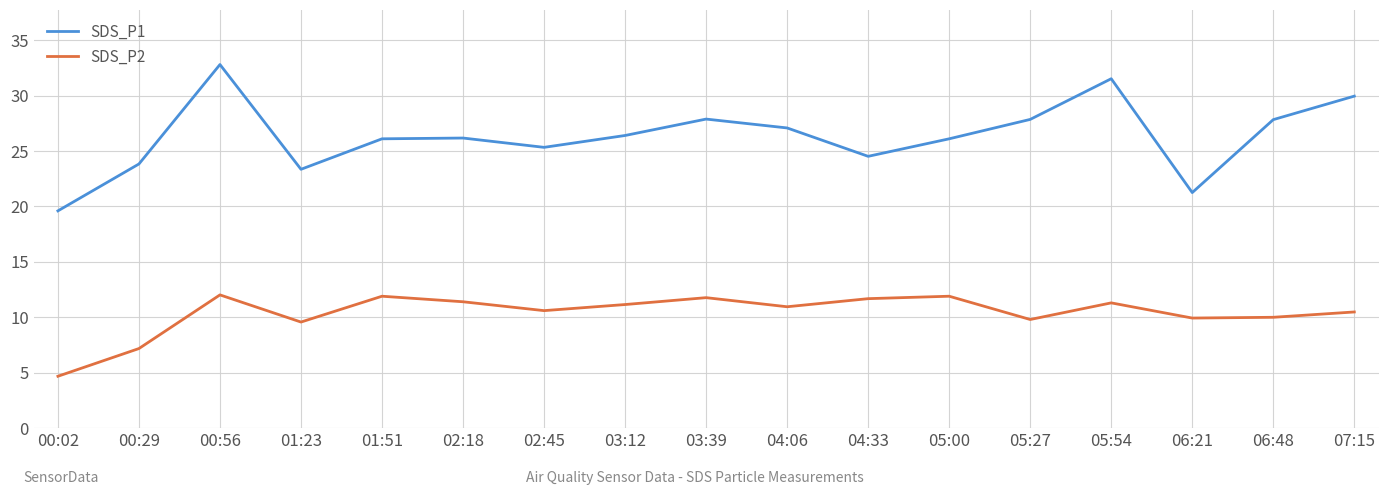

True or false: SDS_P1 and SDS_P2 intersect in this chart.

False